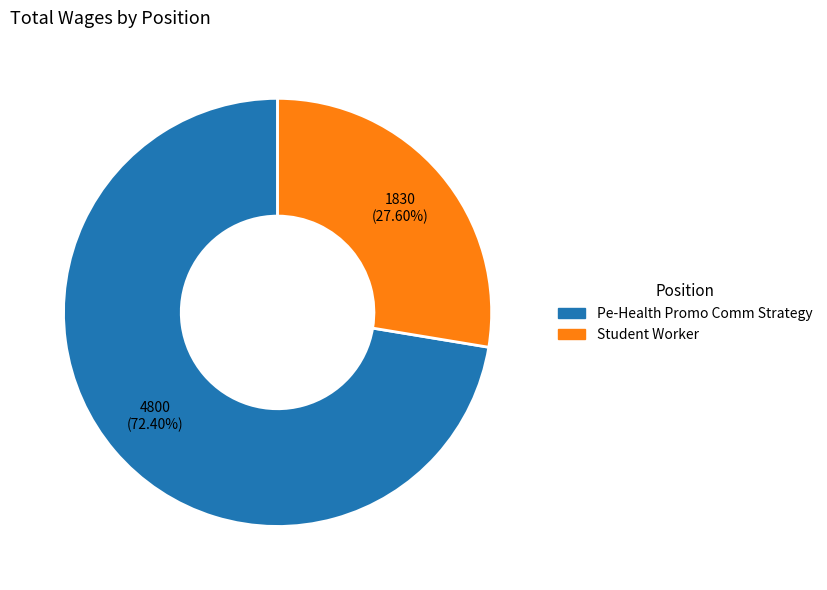

Combined, do Student Worker and Pe-Health Promo Comm Strategy account for over 50%?

Yes